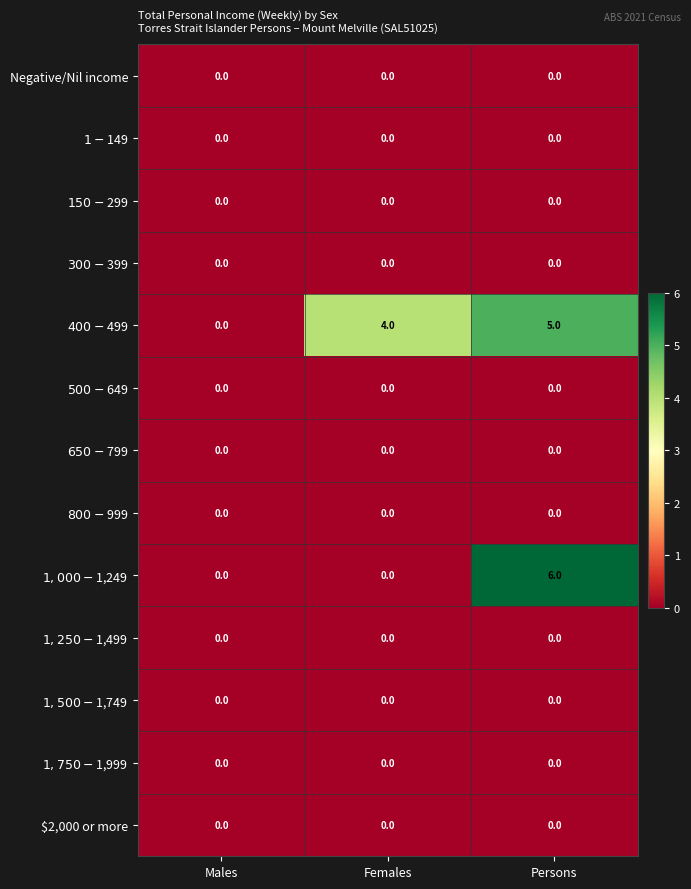

What is the greatest value displayed?

6